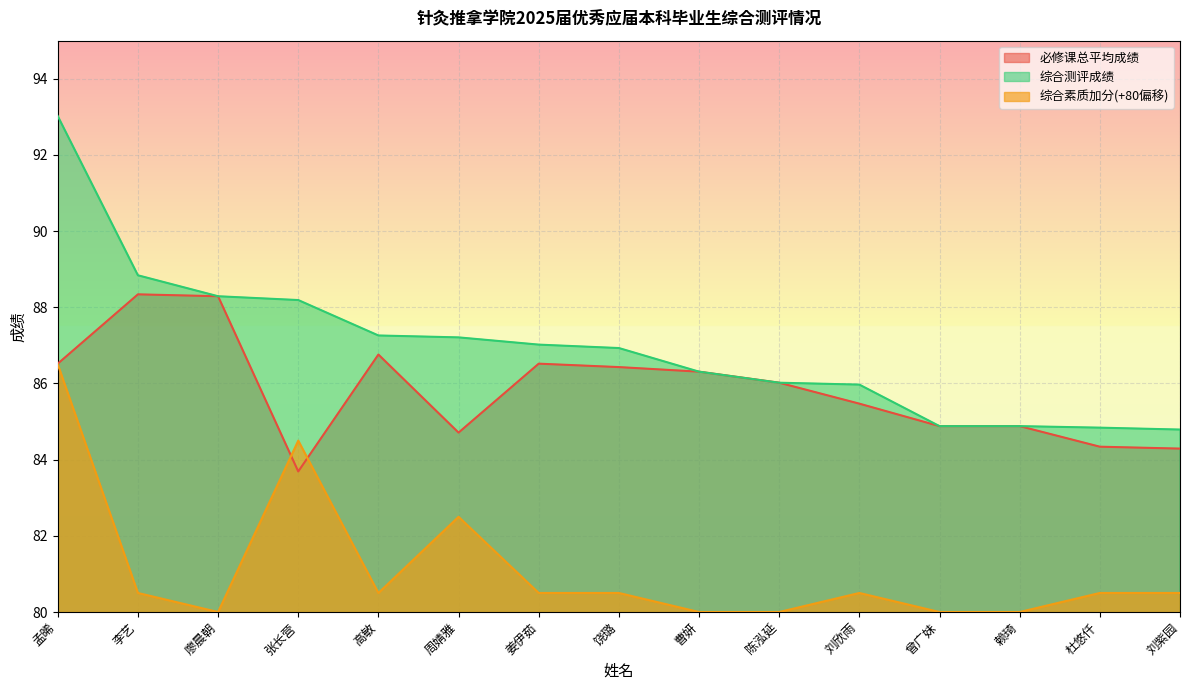

Which category has the highest value in the 必修课总平均成绩 series?

李艺